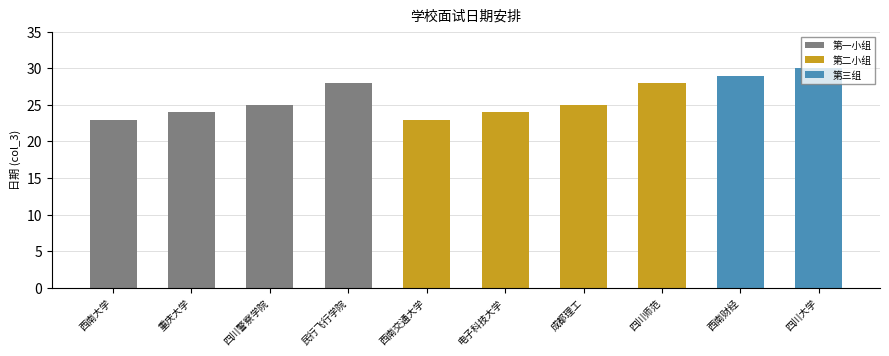

What is the value of the 1st bar from the left?

23